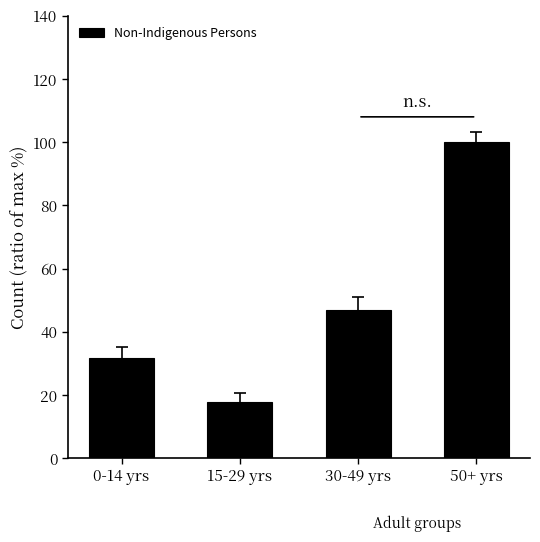

Reading left to right, list all the values displayed in this chart.

0-14 yrs=31.6	15-29 yrs=17.7	30-49 yrs=46.8	50+ yrs=100.0